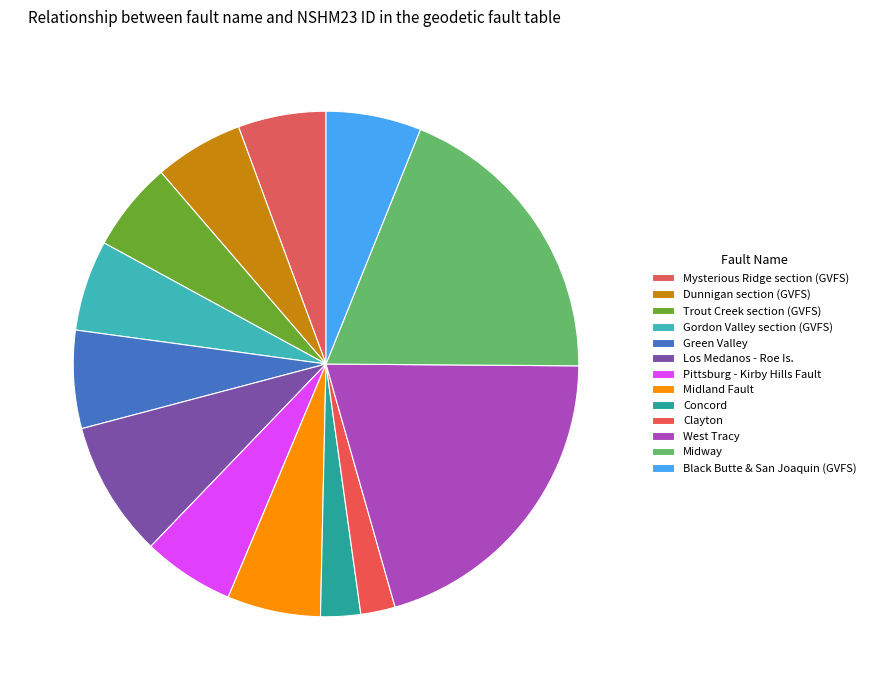

How many slices are in this pie chart?

13